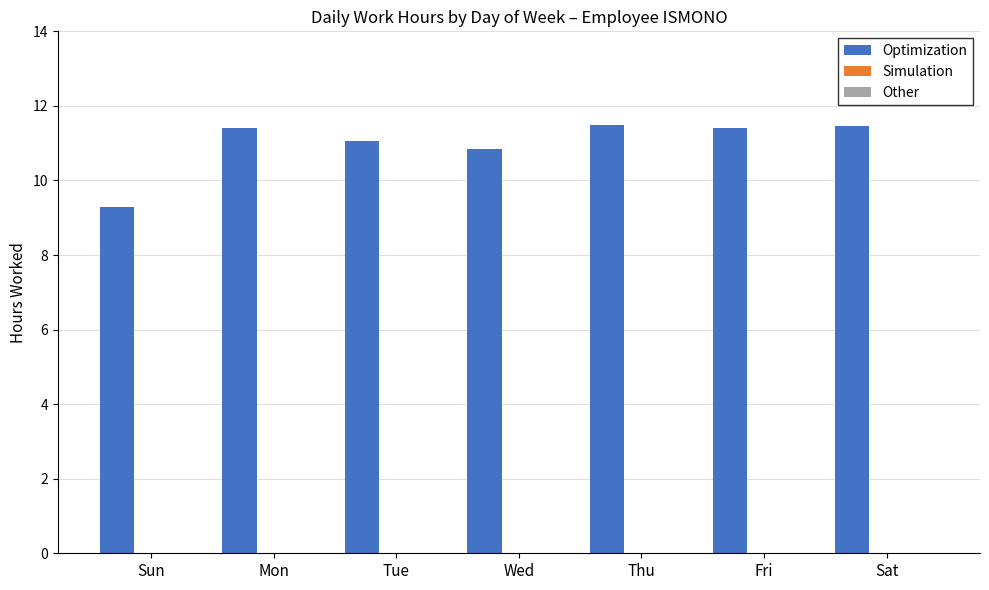

What is the value of the 5th bar from the left?

11.5